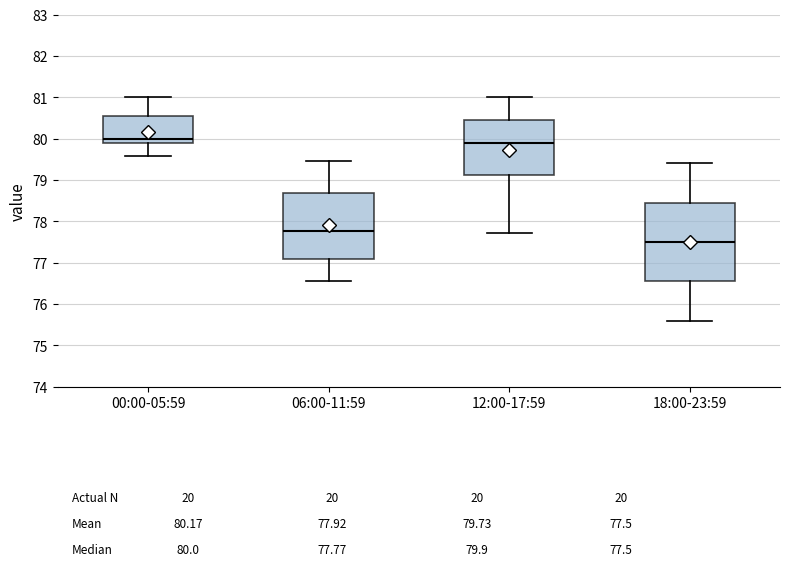

Comparing the boxes themselves (not the whiskers), which one is the tallest?

18:00-23:59